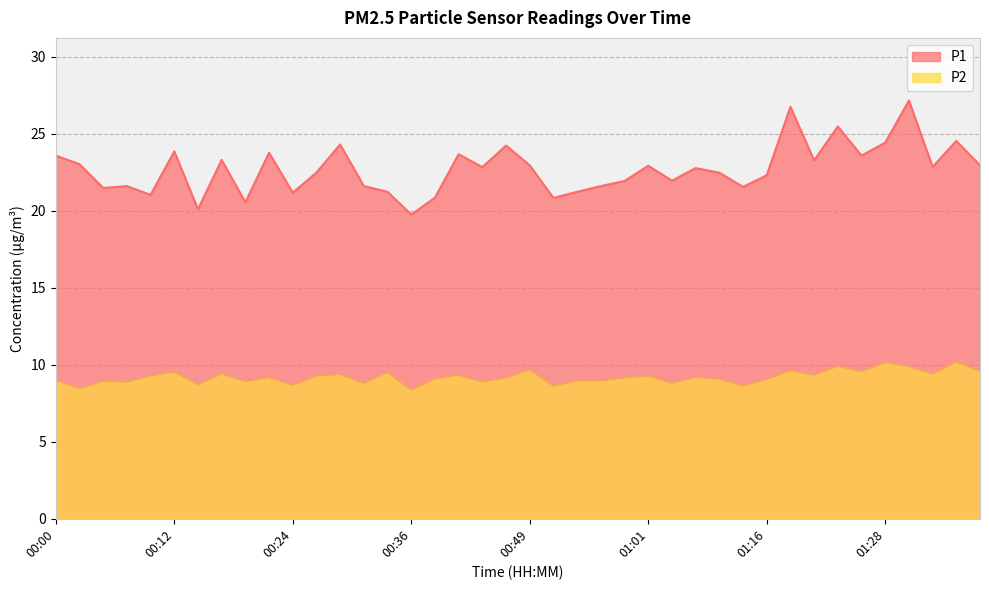

Is it true that P1 equals 14.4 at 00:09?

False